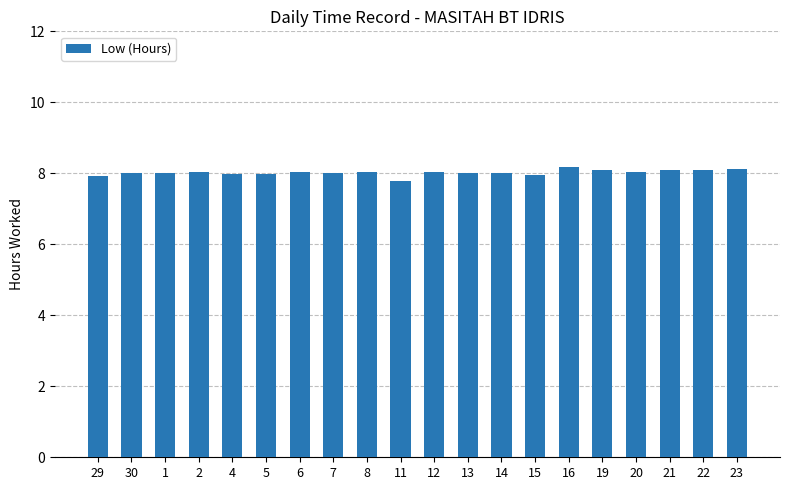

The value at 30 is 5.5. True or false?

False